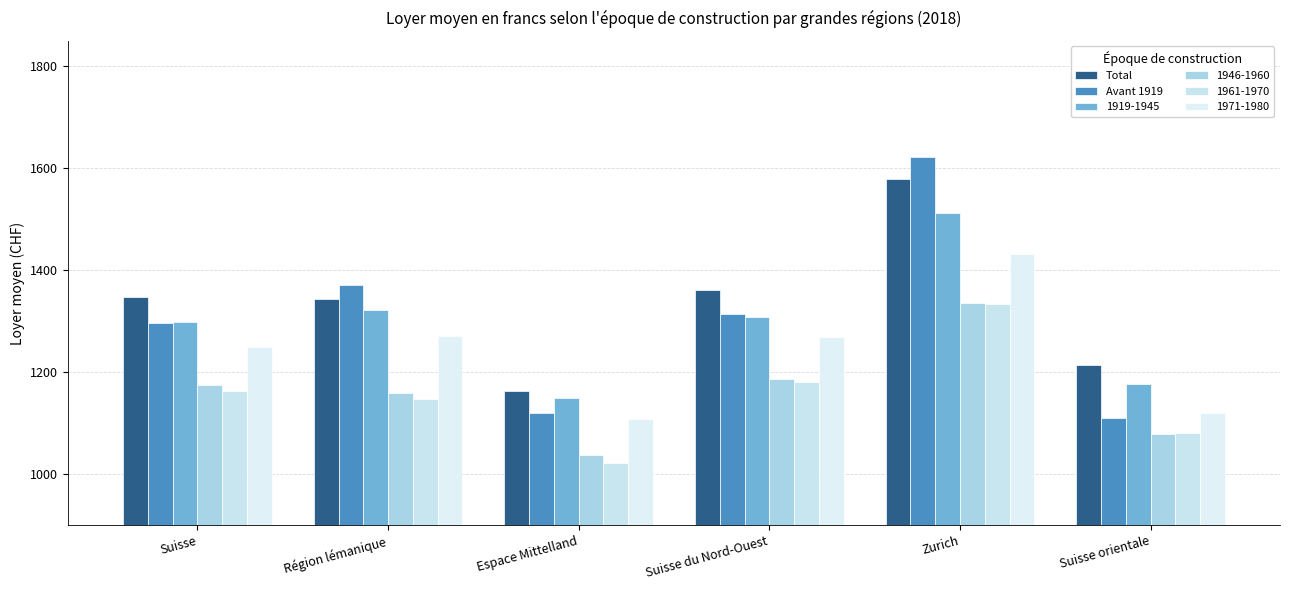

Does the chart contain any negative values?

No